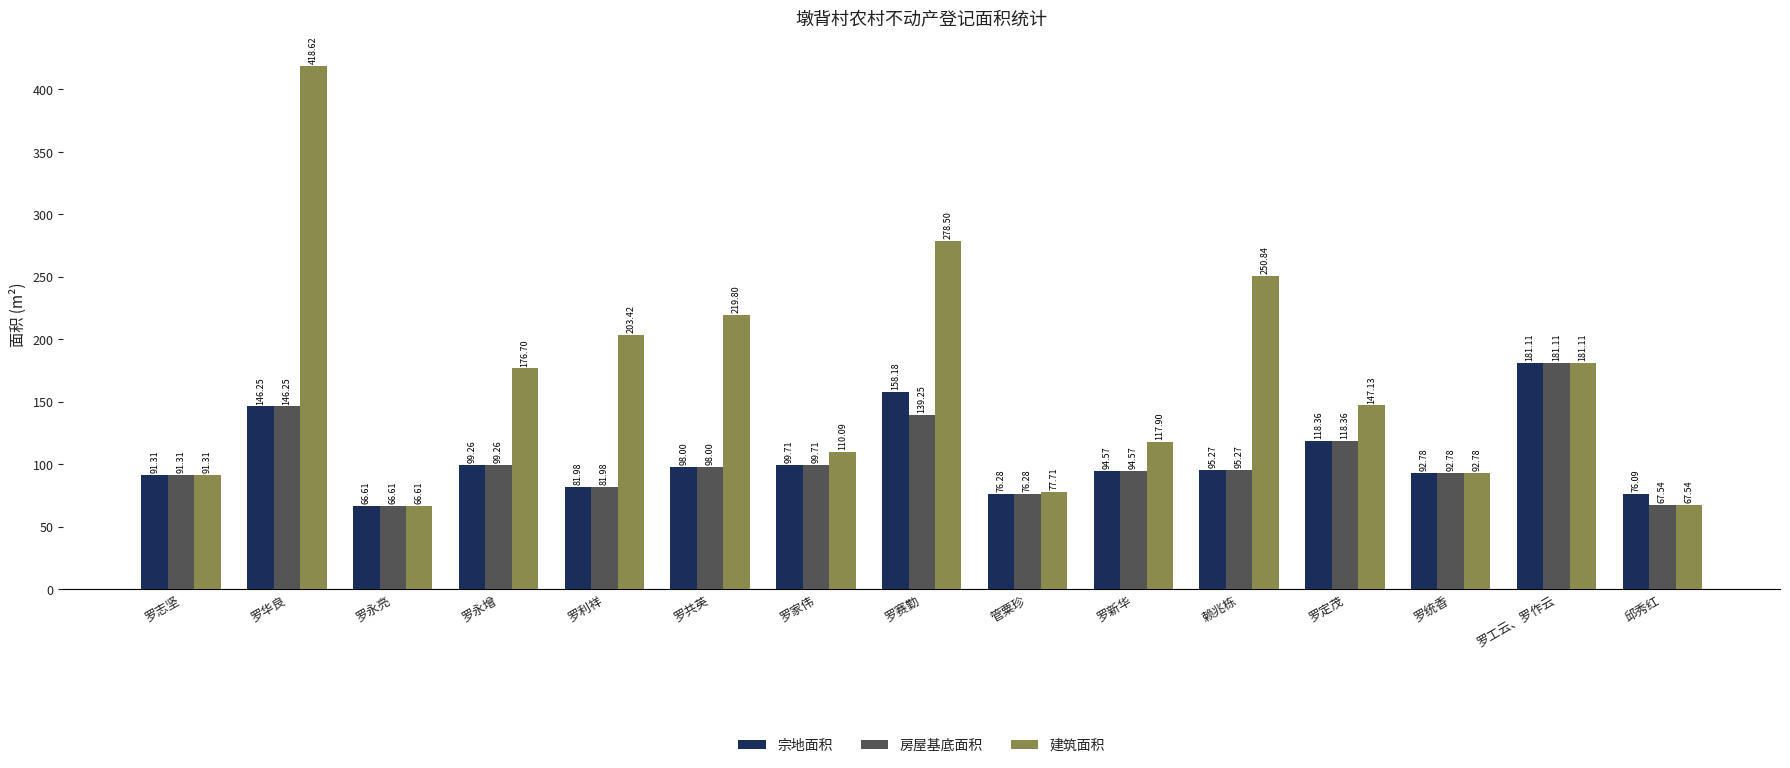

What is the spread (max minus min) of values at 罗永增?

77.4